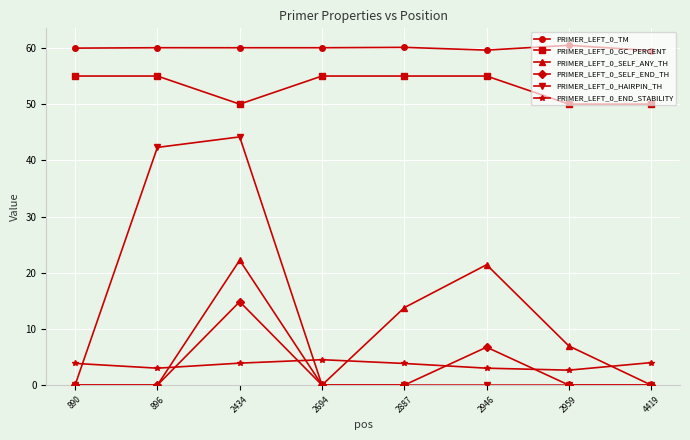

True or false: PRIMER_LEFT_0_SELF_ANY_TH has a value of 13.8 at 2887.

True